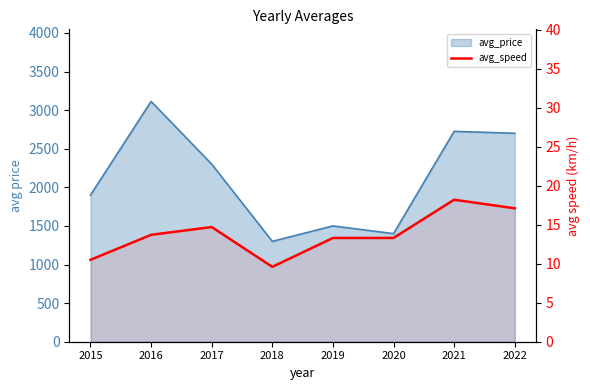

Where is the first local minimum?

2018